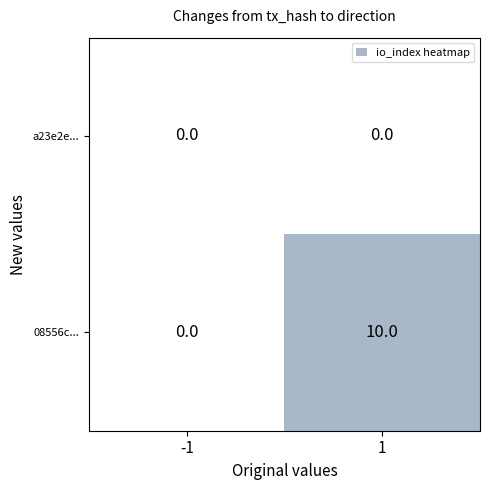

How many distinct data groups are displayed?

2